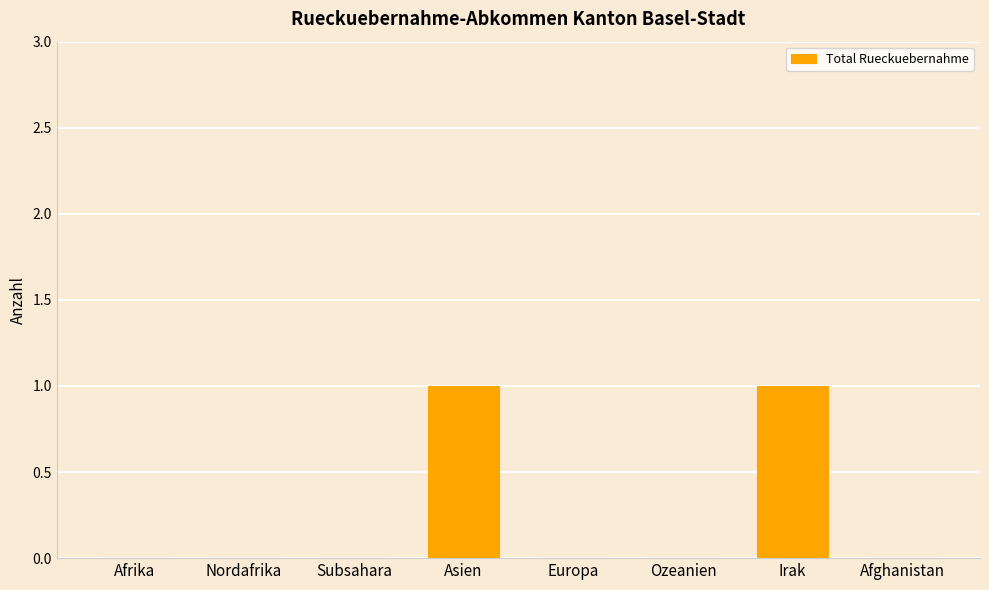

How many distinct data groups are displayed?

1